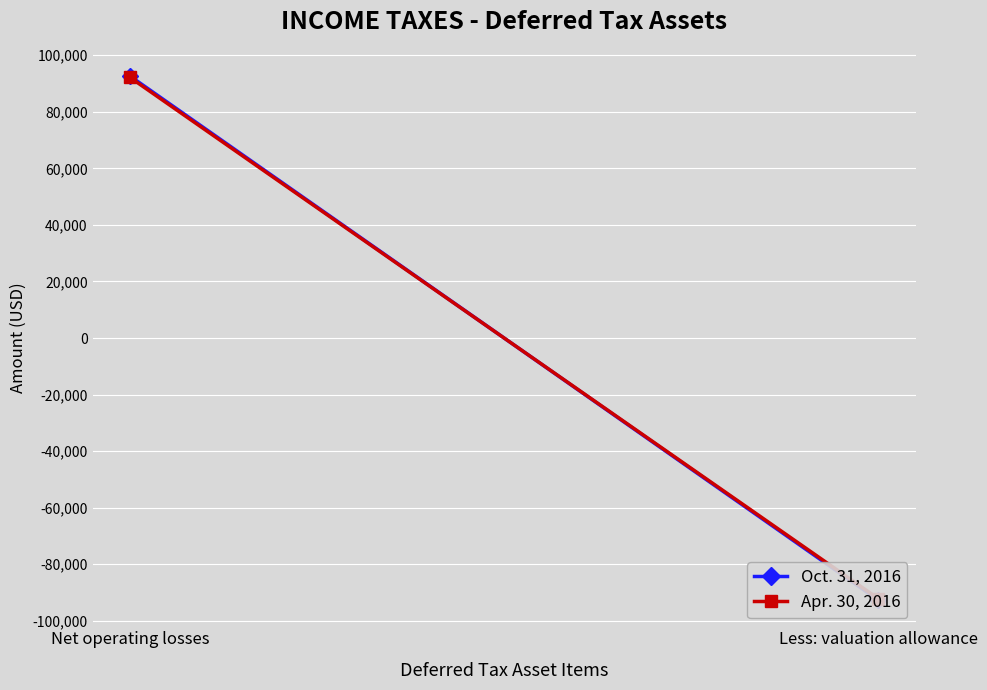

Reading left to right, transcribe all the data shown in this chart.

Oct. 31, 2016: 92657	-92657
Apr. 30, 2016: 92167	-92167